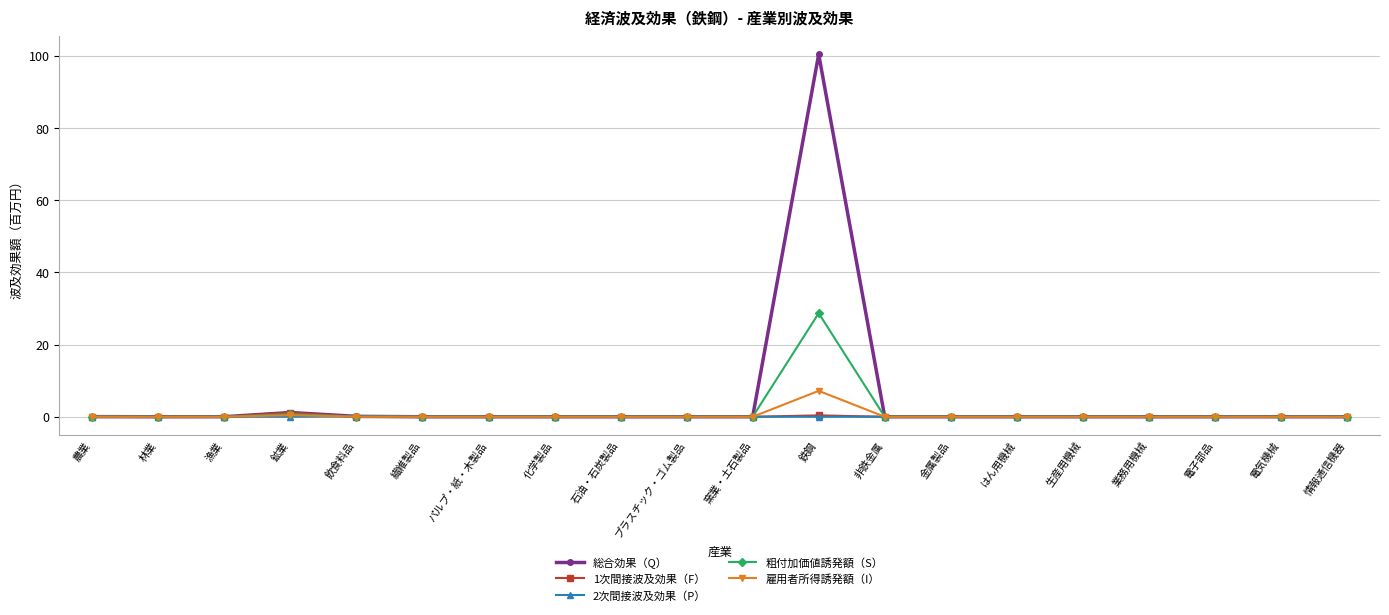

In 総合効果（Q）, how many points are higher than both neighbors (excluding endpoints)?

6